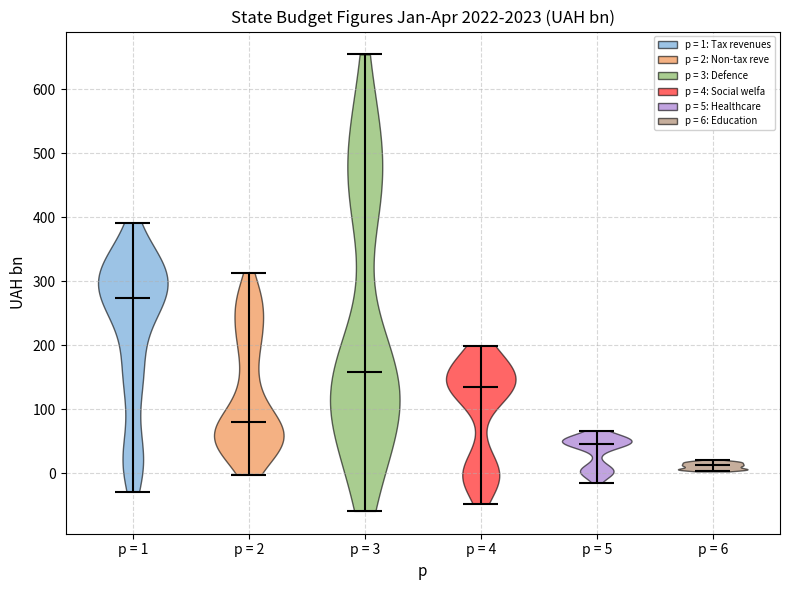

What is the highest point the violin for p = 5 reaches on the y-axis? The values are not printed on the chart, so give them approximately, as read against the axis.

70